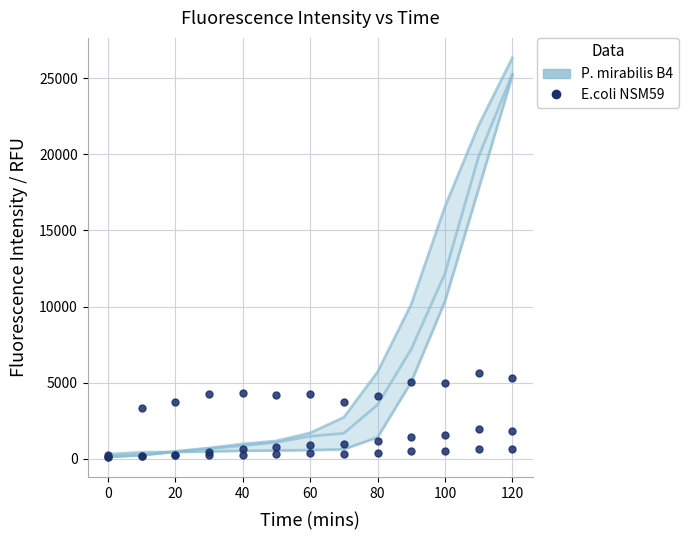

What is the value of the E.coli NSM59 Rep2 point at the 6th from the left?

326